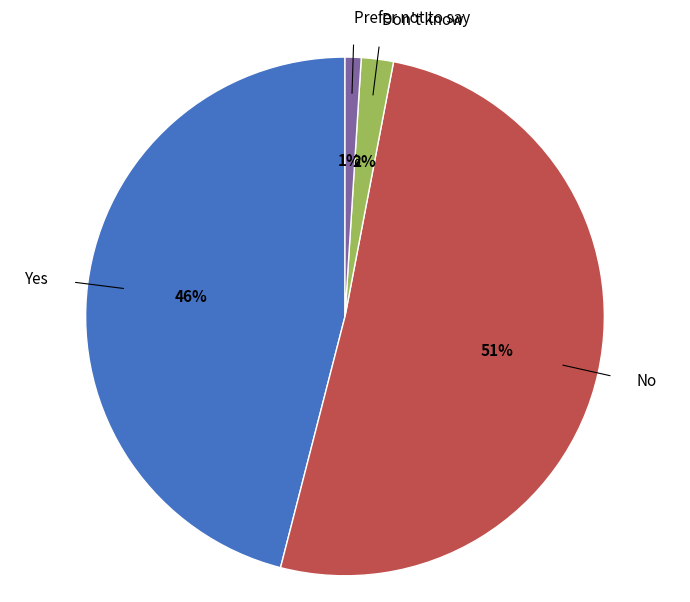

What is the largest slice in the pie chart?

No